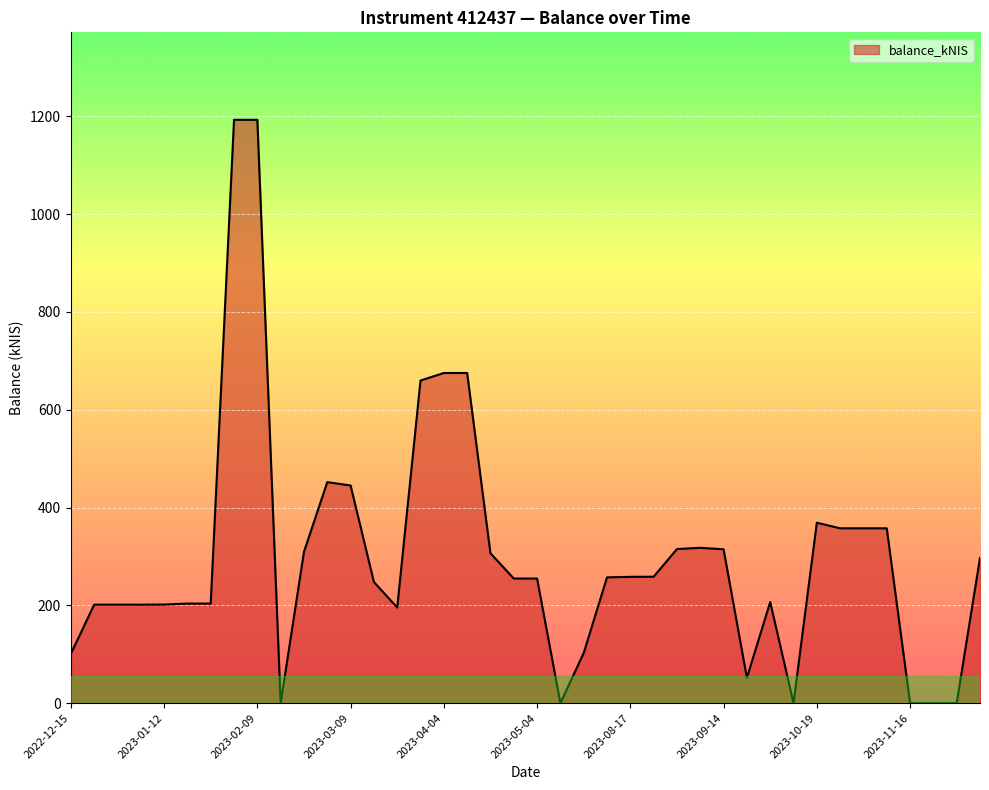

What is the difference between the maximum and minimum values?

1192.5